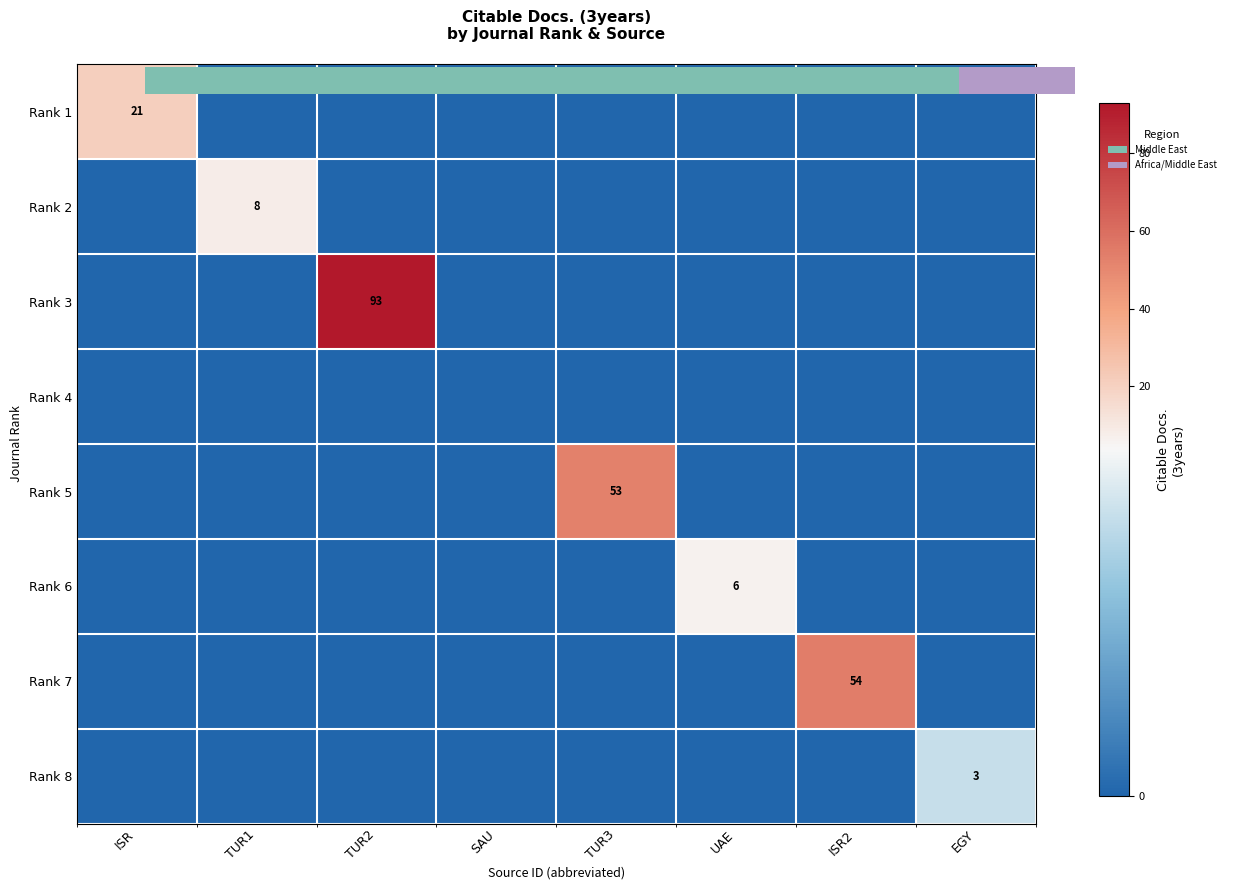

The value of Rank 5 at EGY is -28. True or false?

False